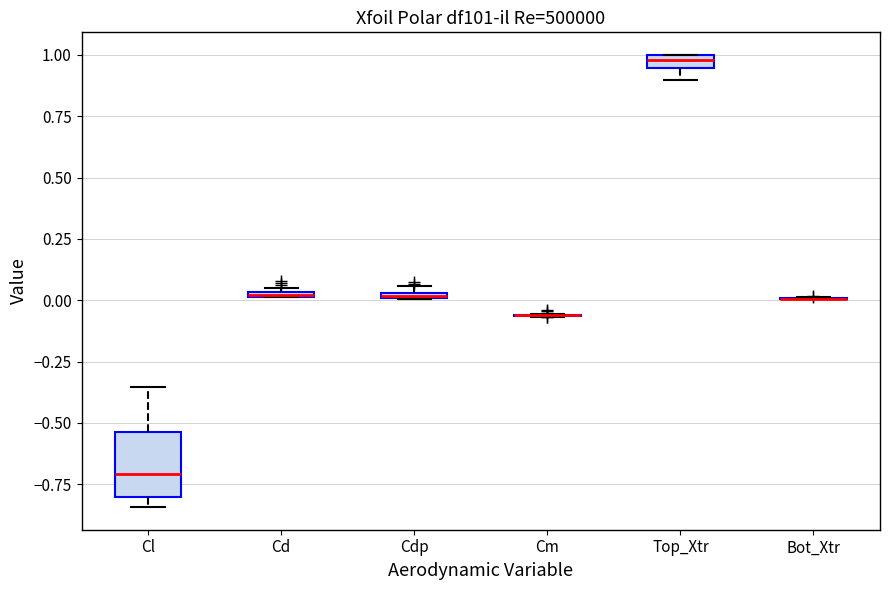

Where is the upper edge of the box for Cd on the y-axis? The values are not printed on the chart, so give them approximately, as read against the axis.

0.05